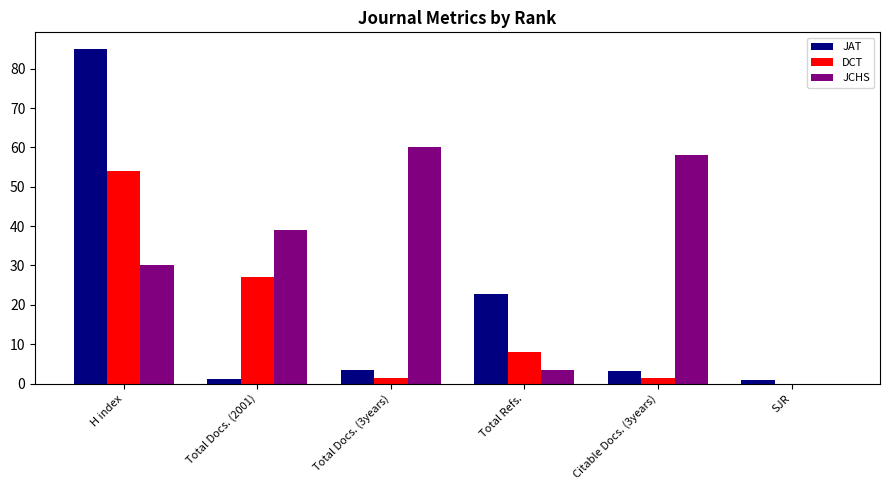

Is it true that DCT equals 1.3 at Citable Docs. (3years)?

True